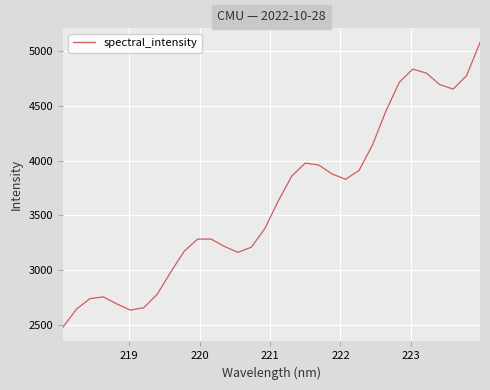

What is the greatest value displayed?

5075.4